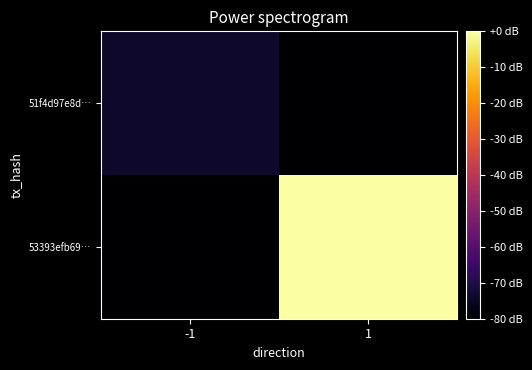

List the series in order of their overall mean, highest first.

53393efb69…, 51f4d97e8d…